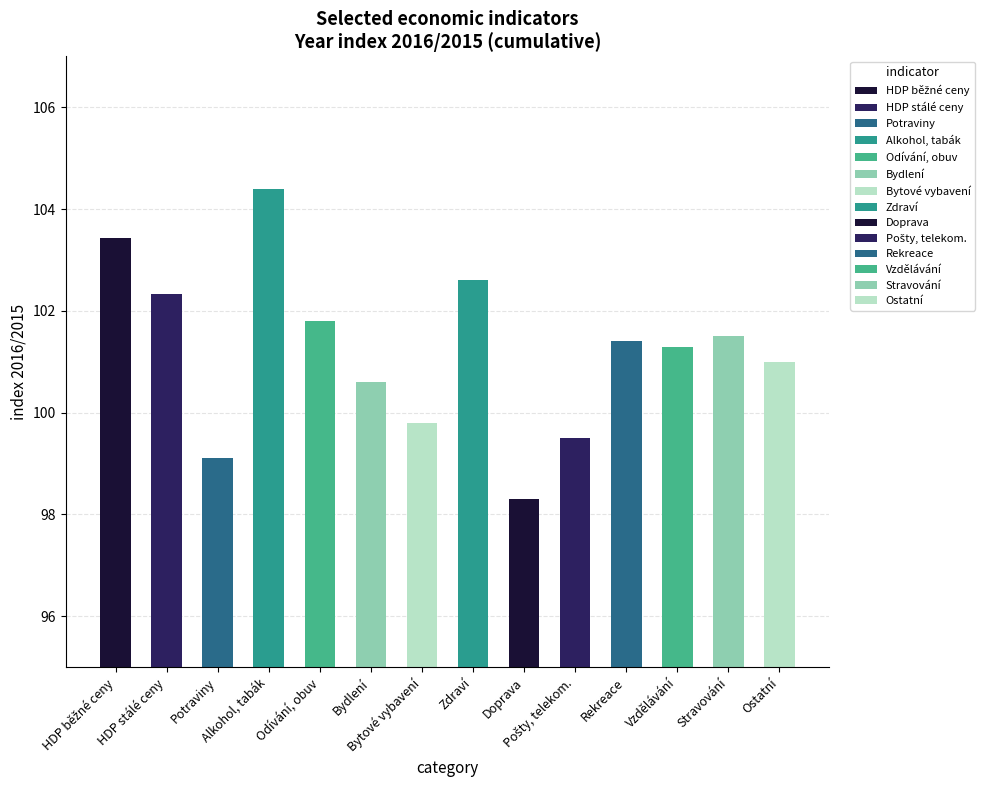

What is the minimum value shown in the chart?

98.3